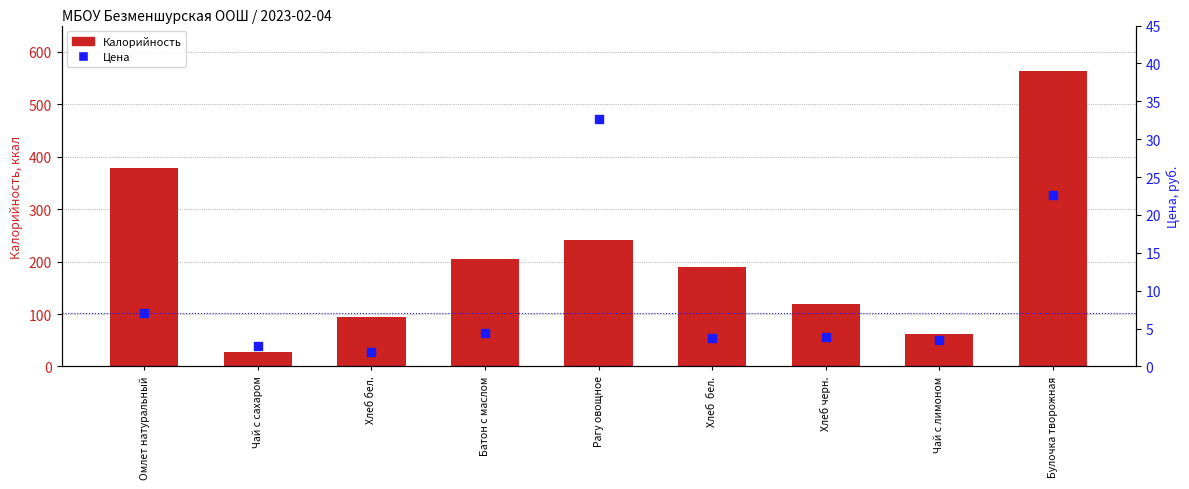

What are all the series names shown in the legend?

Калорийность, Цена